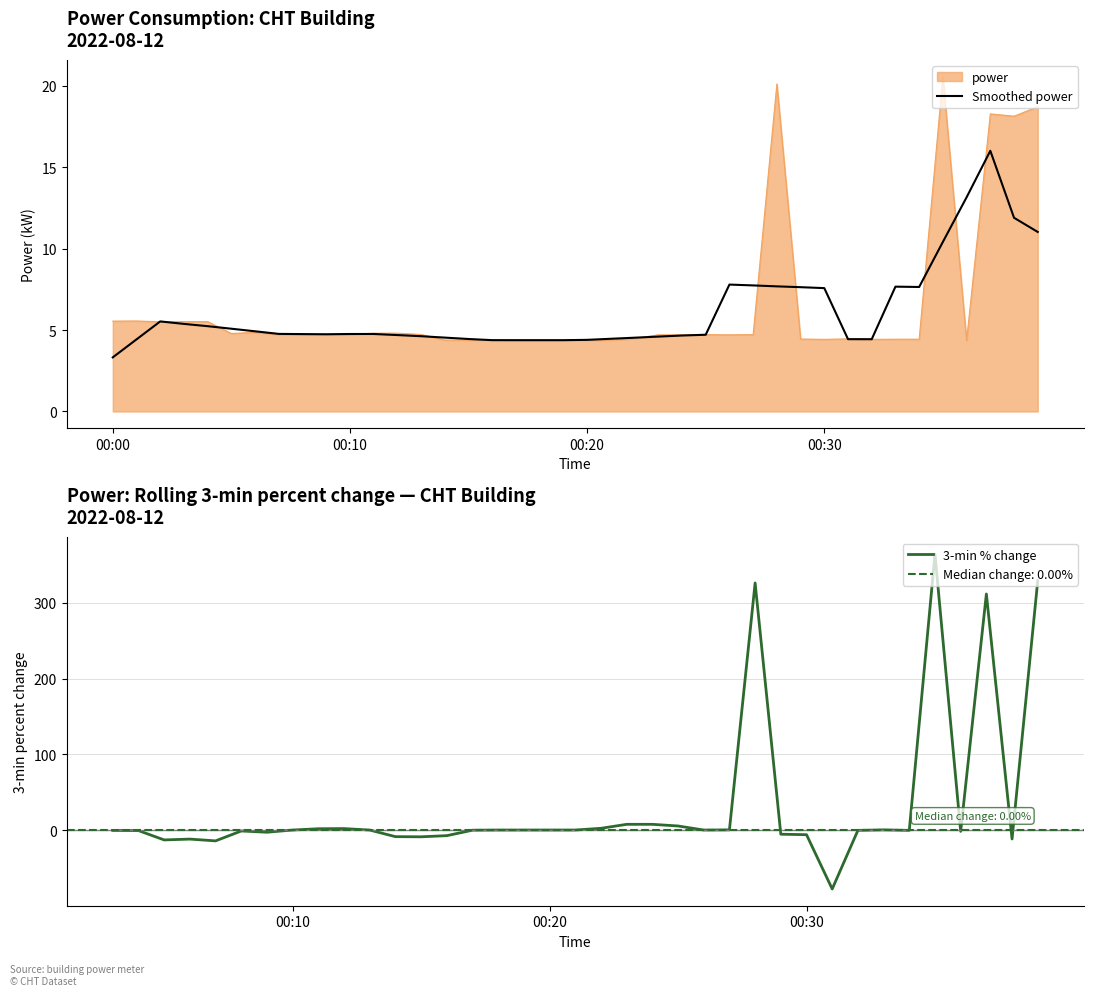

What is the highest value of the power series?

20.6